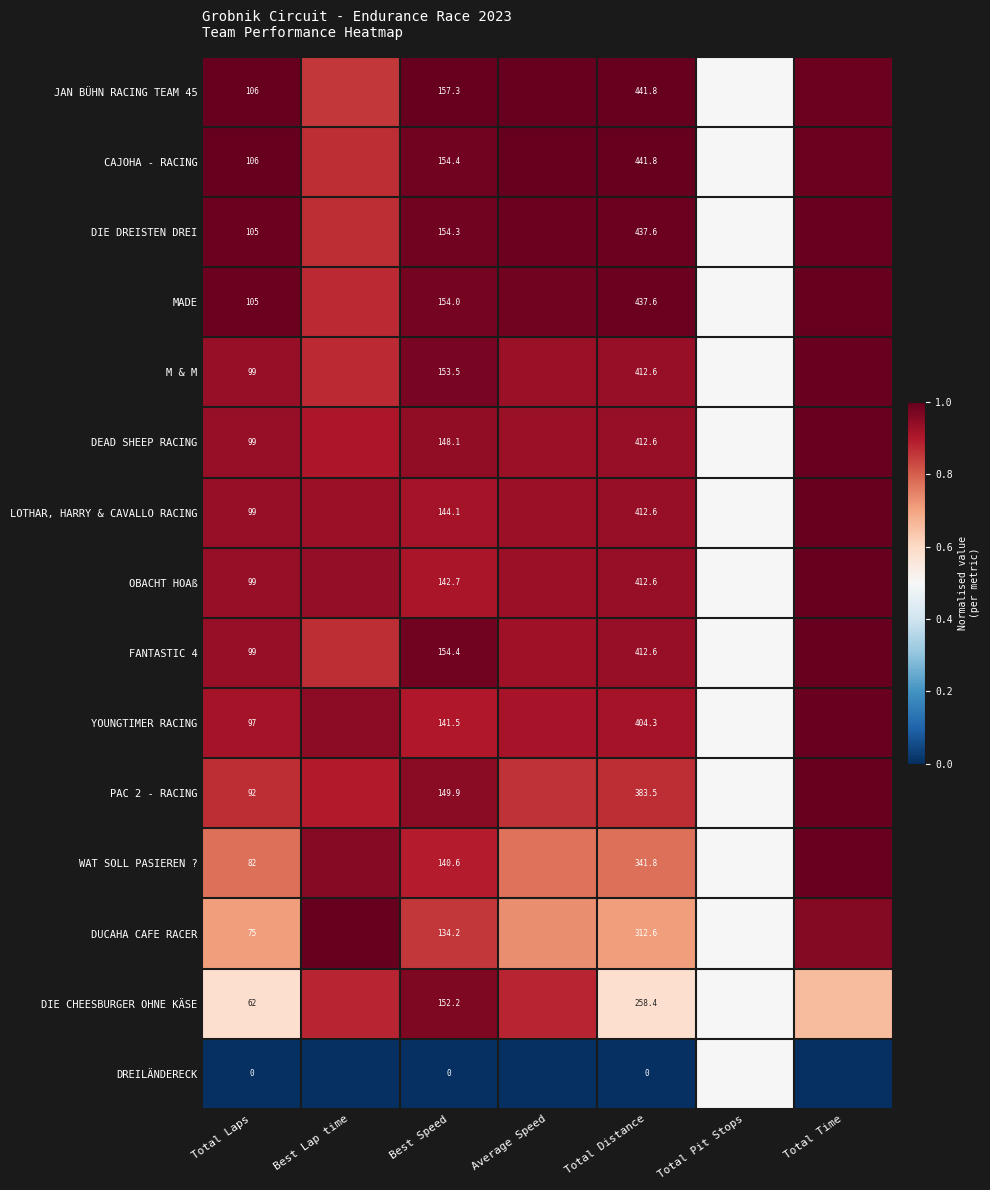

At Total Laps, list the series in order from largest to smallest.

JAN BÜHN RACING TEAM 45, CAJOHA - RACING, DIE DREISTEN DREI, MADE, M & M, DEAD SHEEP RACING, LOTHAR, HARRY & CAVALLO RACING, OBACHT HOAß, FANTASTIC 4, YOUNGTIMER RACING, PAC 2 - RACING, WAT SOLL PASIEREN ?, DUCAHA CAFE RACER, DIE CHEESBURGER OHNE KÄSE, DREILÄNDERECK